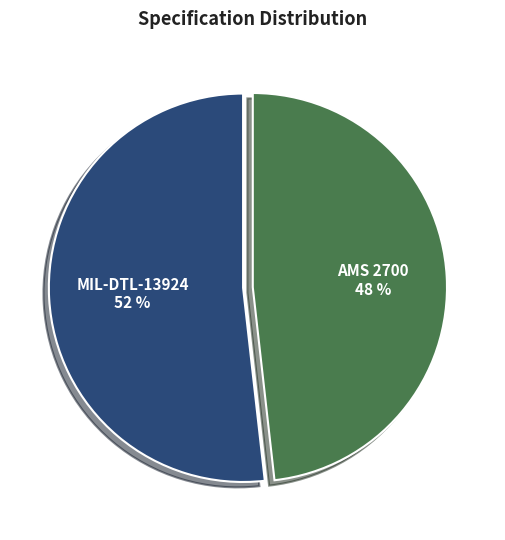

Combined, do MIL-DTL-13924 and AMS 2700 account for over 50%?

Yes